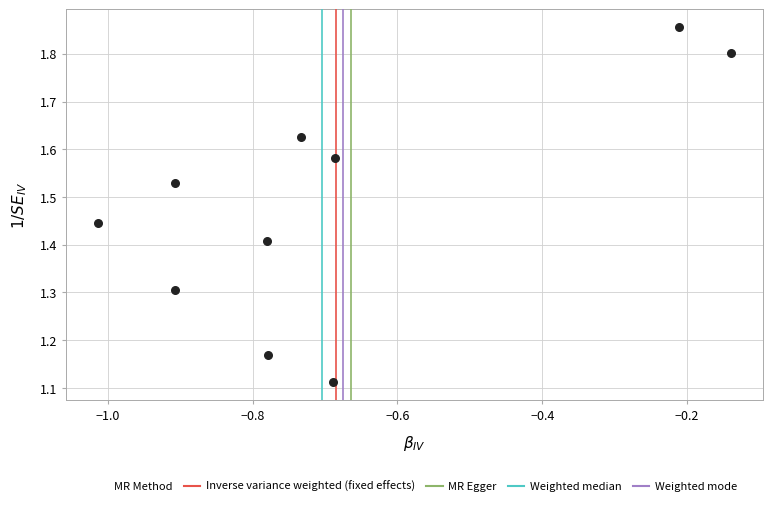

What is the range of X values (max minus min)?

0.9